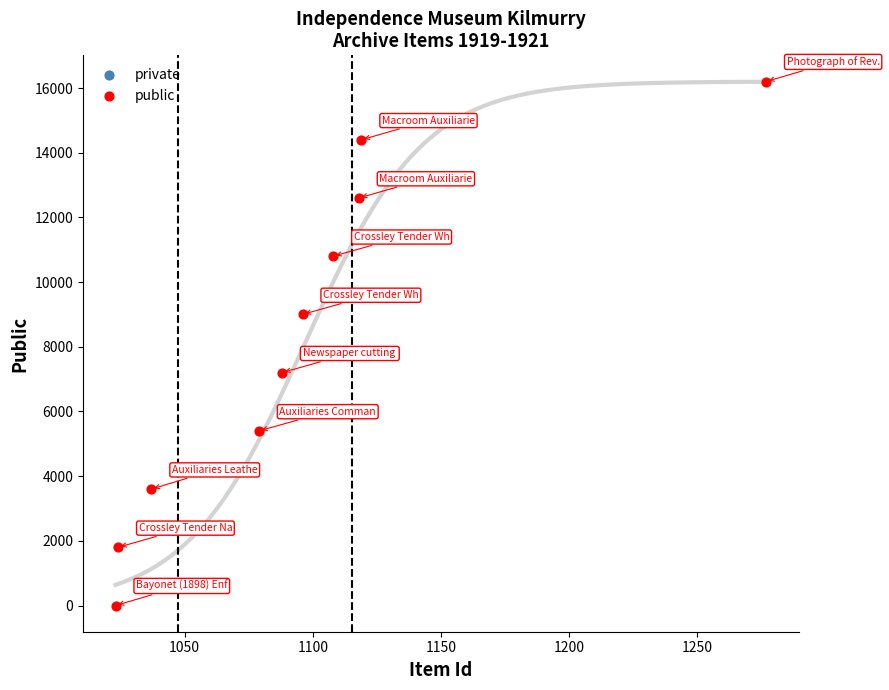

What is the average X value?

1097